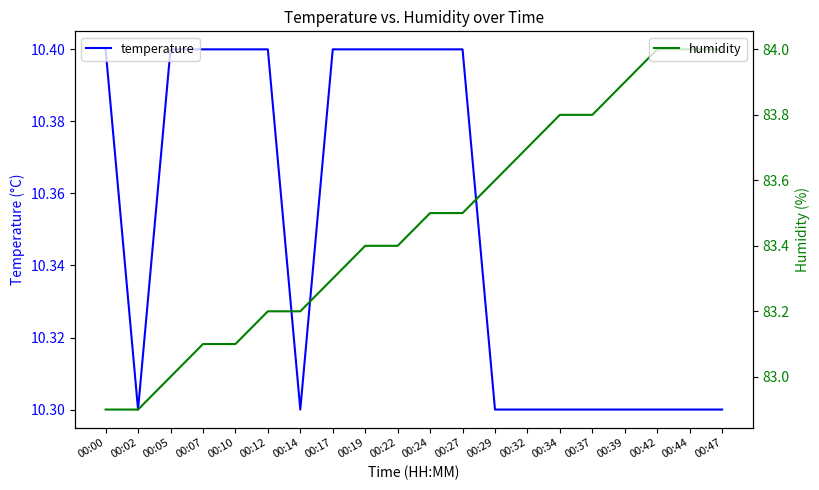

What is the spread (max minus min) of values at 00:07?

72.7